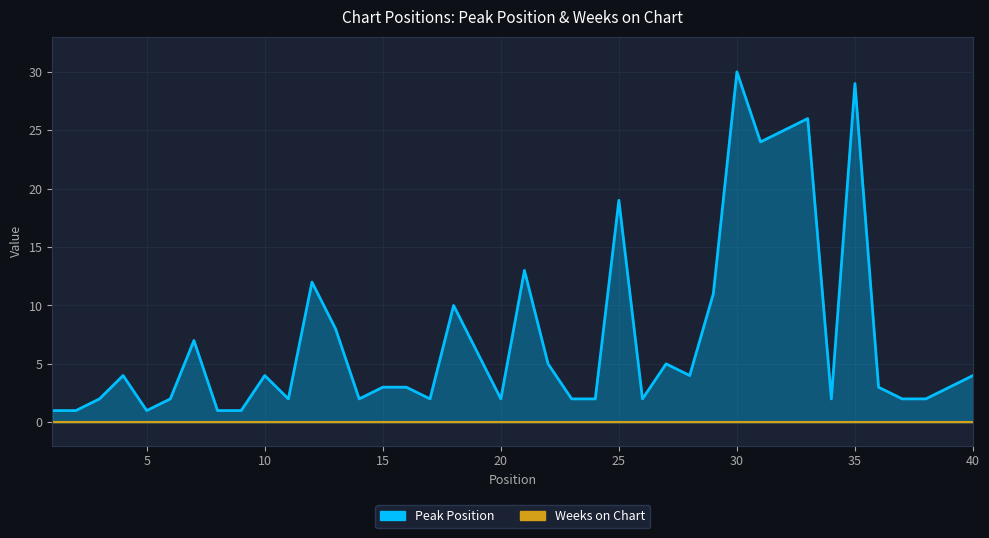

How many values are below 3?

17